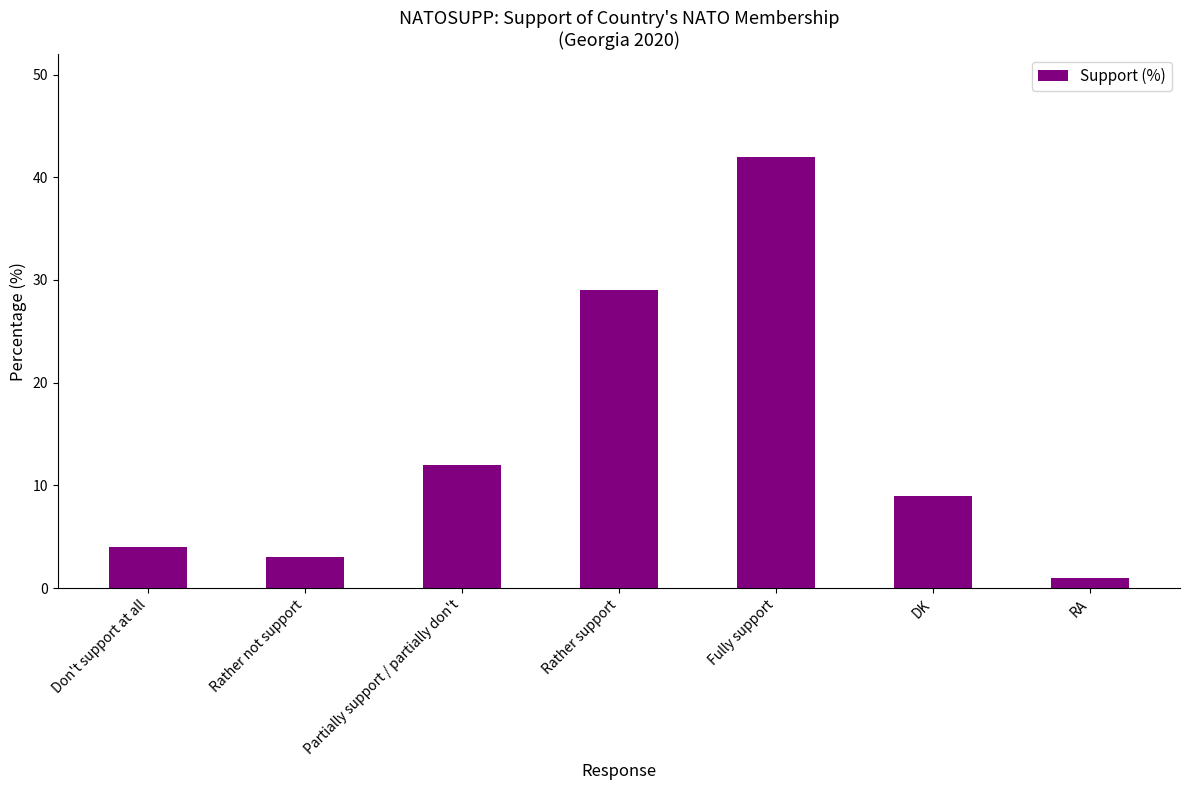

How many data points are less than 9?

3